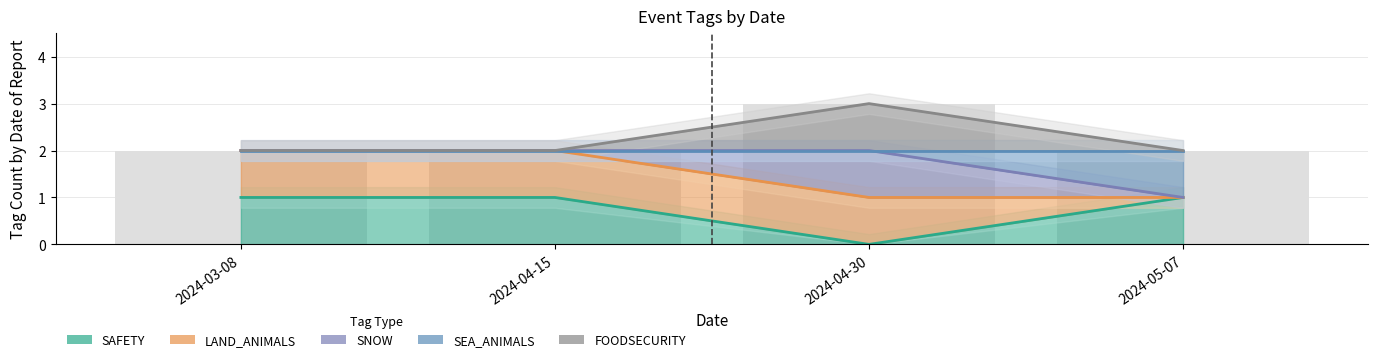

What is the difference between the maximum and minimum values in the SAFETY series?

1